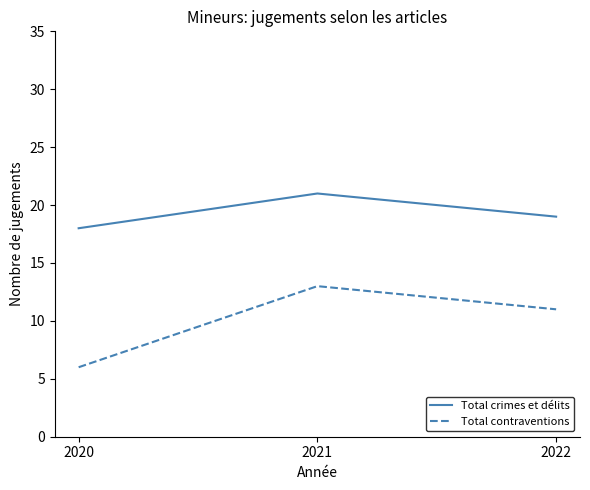

Is the value of Total contraventions at 2021 greater than the value of Total crimes et délits at 2021?

No